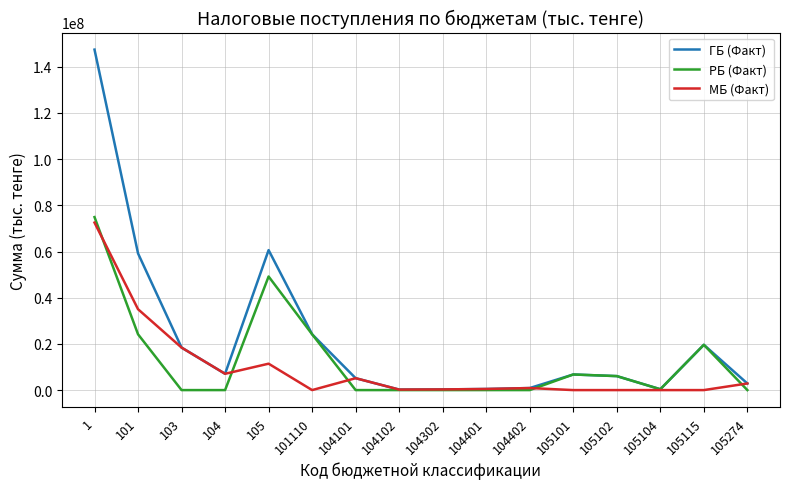

At how many categories does at least one series exceed 127314289?

1